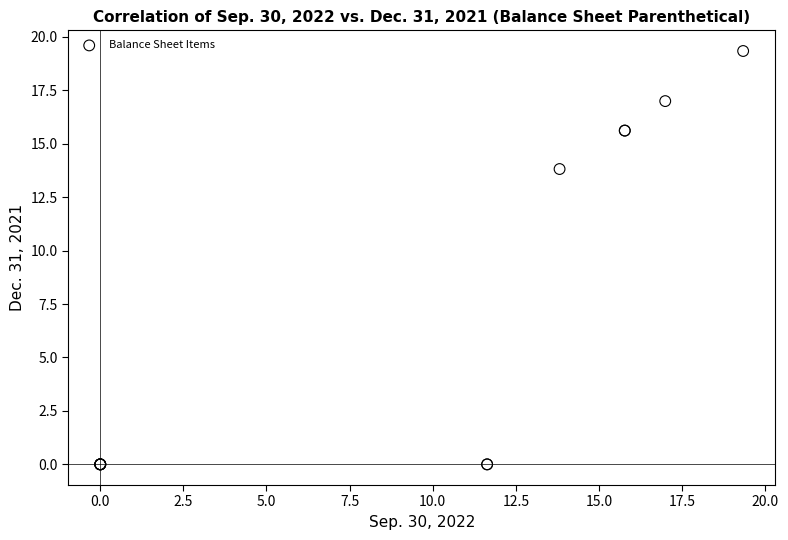

What Y value in the scatter plot is closest to 9?

13.8